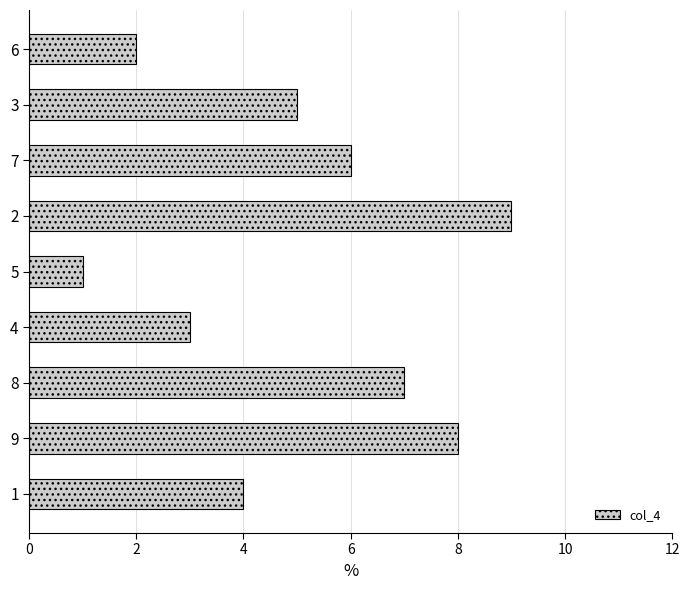

What is the ratio of the value at 7 to the value at 6?

3.0